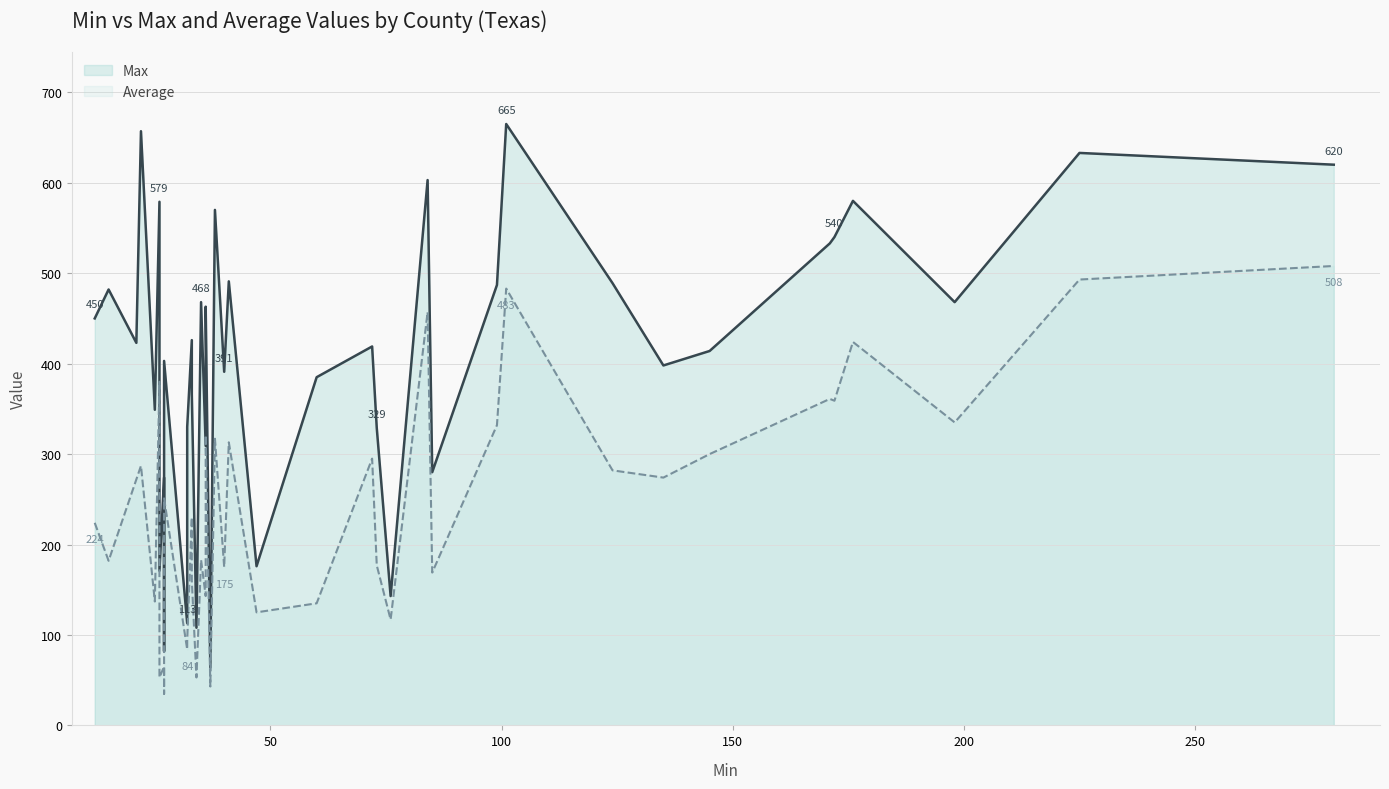

True or false: Max and Average intersect in this chart.

False